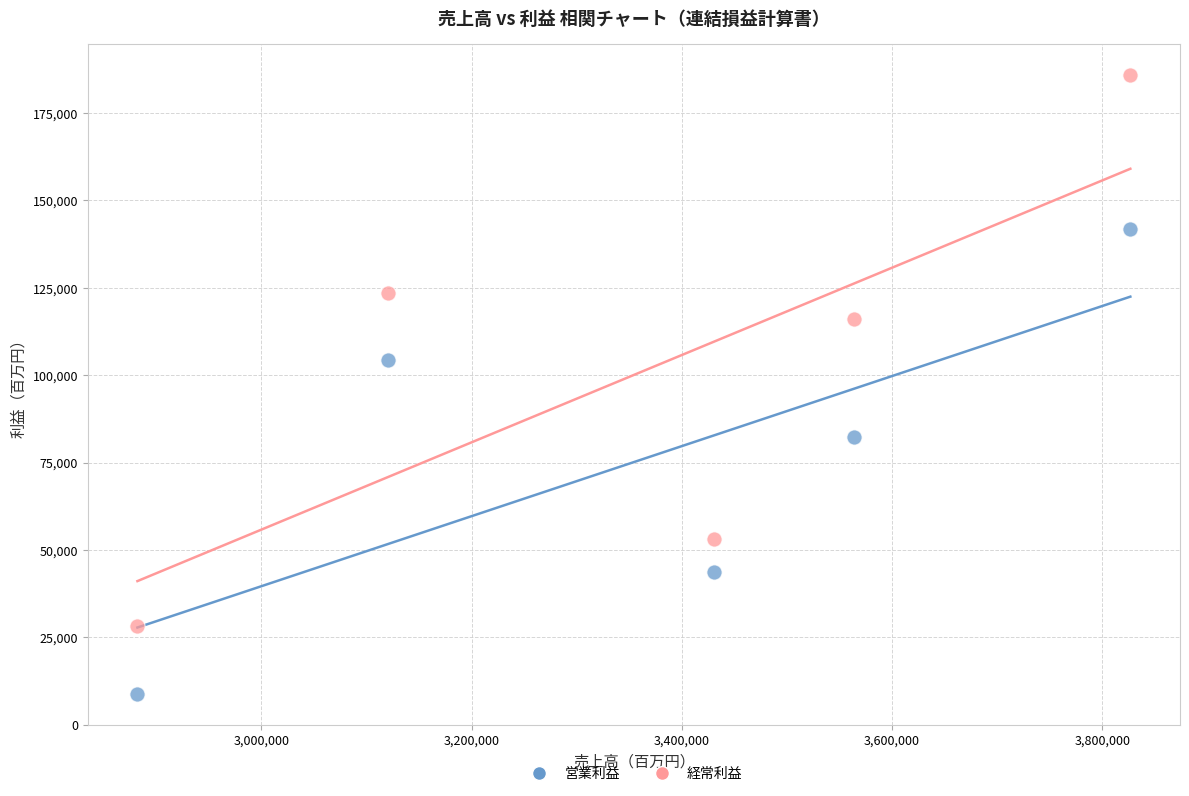

Which series reaches the minimum Y coordinate?

営業利益